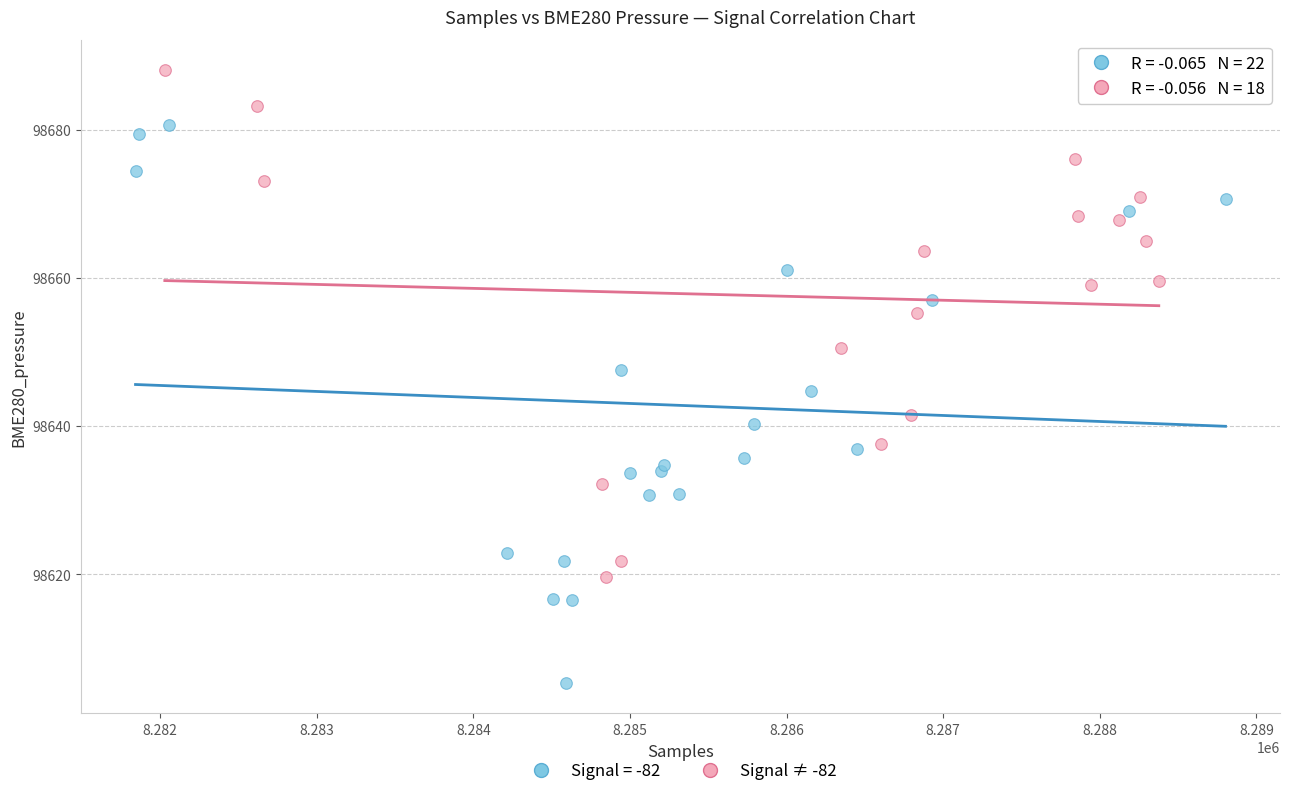

Which series contains the highest Y value?

Signal ≠ -82